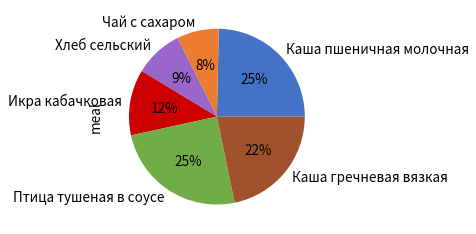

Is there any slice that represents more than half of the pie?

No